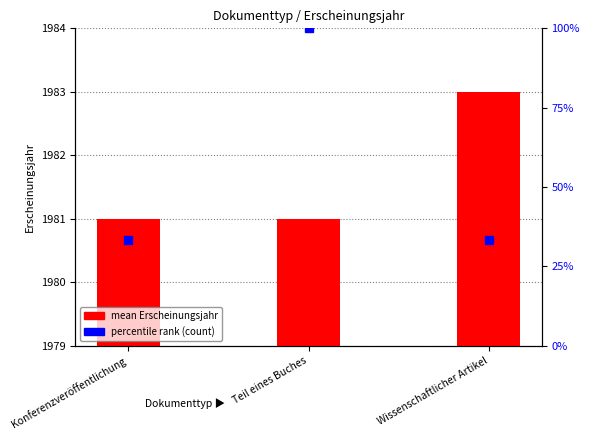

List the series in order of their overall mean, lowest first.

percentile rank (count), mean Erscheinungsjahr